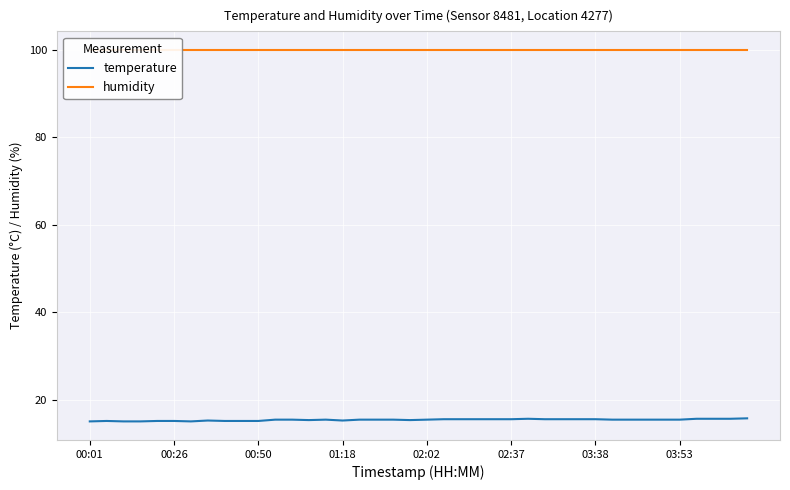

What is the difference between the highest and lowest values at 29?

84.4